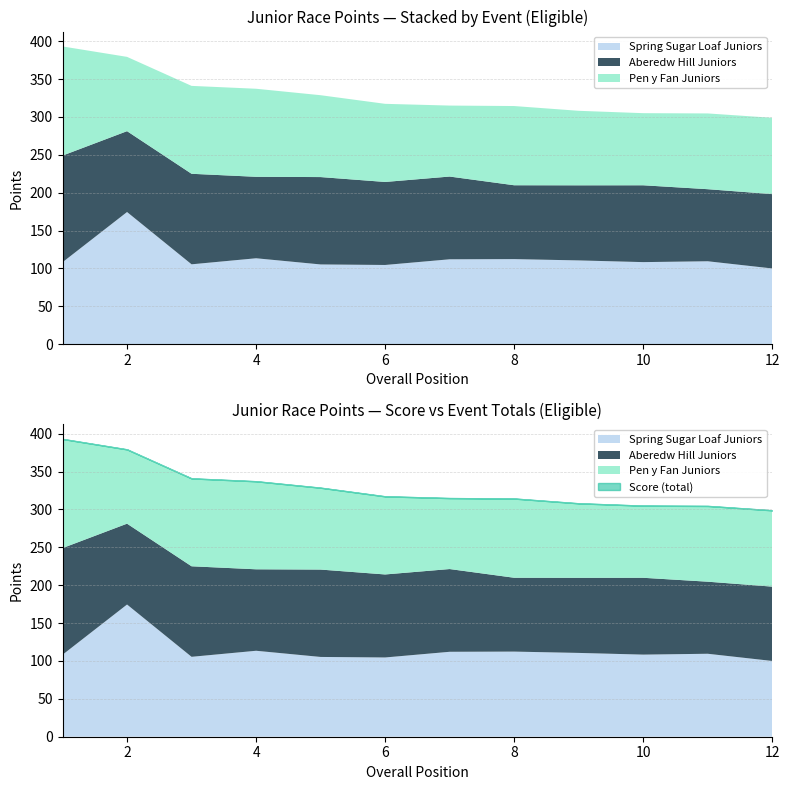

What is the sum of all Aberedw Hill Juniors values?

1300.0